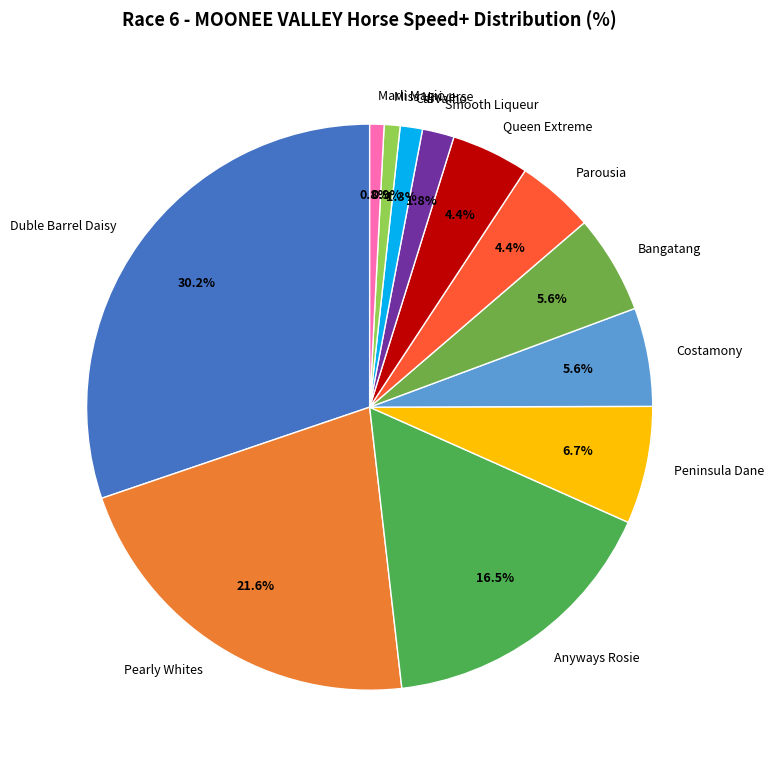

To the nearest percent, what percentage of the pie is Queen Extreme?

4%